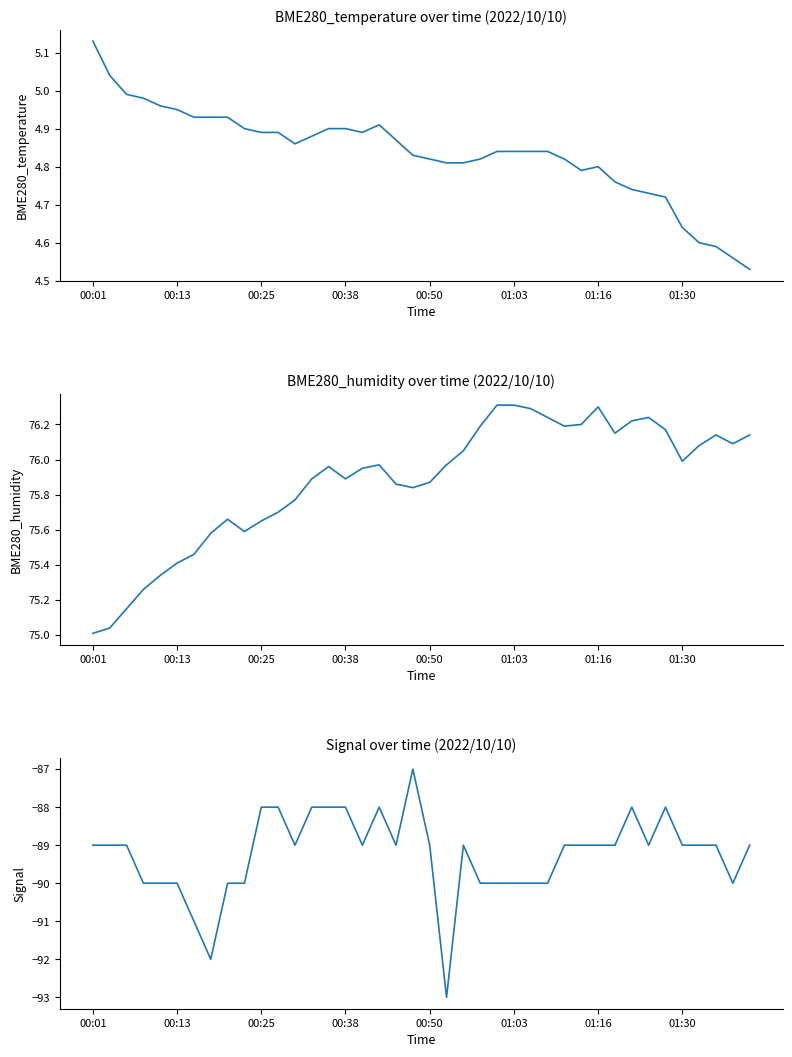

What are all the series names shown in the legend?

BME280_temperature, BME280_humidity, Signal